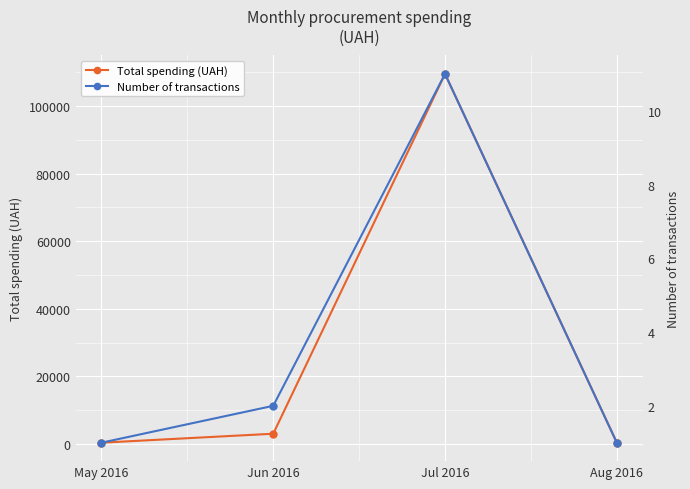

What is the difference between the highest and lowest values at May 2016?

329.0